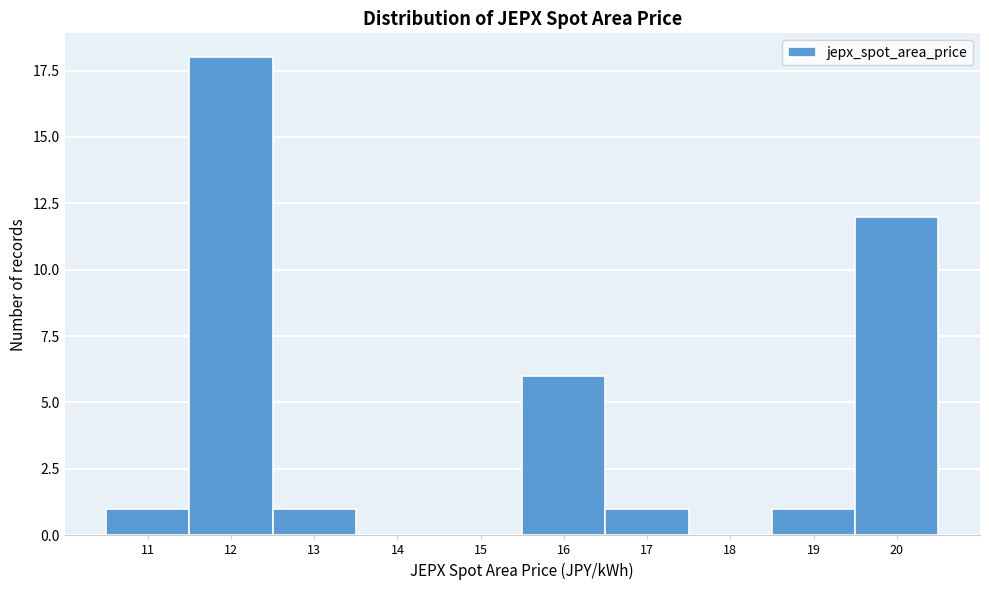

Reading right to left, list all the values displayed in this chart.

20=12	19=1	18=0	17=1	16=6	15=0	14=0	13=1	12=18	11=1